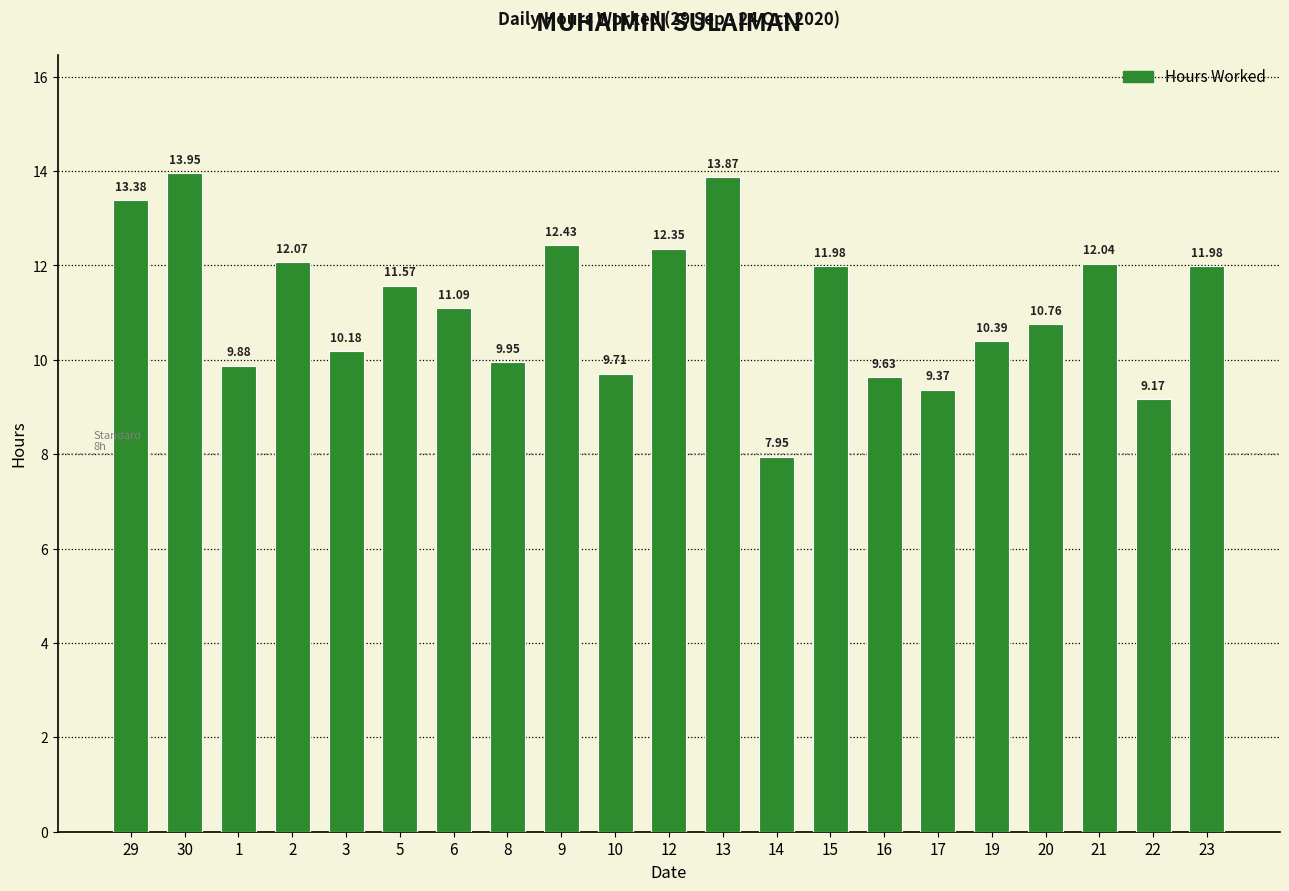

What is the label of the 16th bar from the left?

17